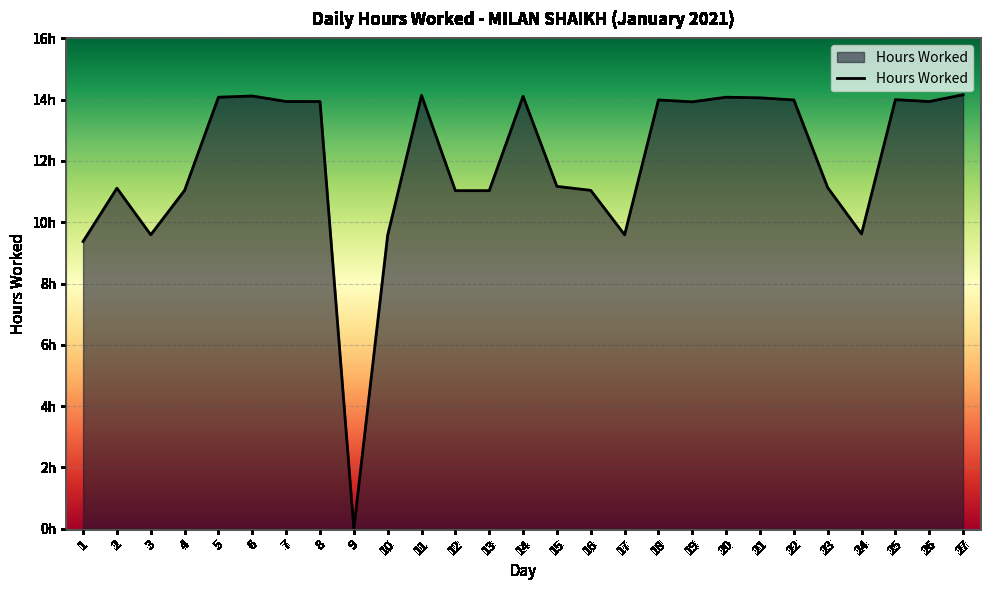

What is the ratio of the value at 25 to the value at 14?

1.0